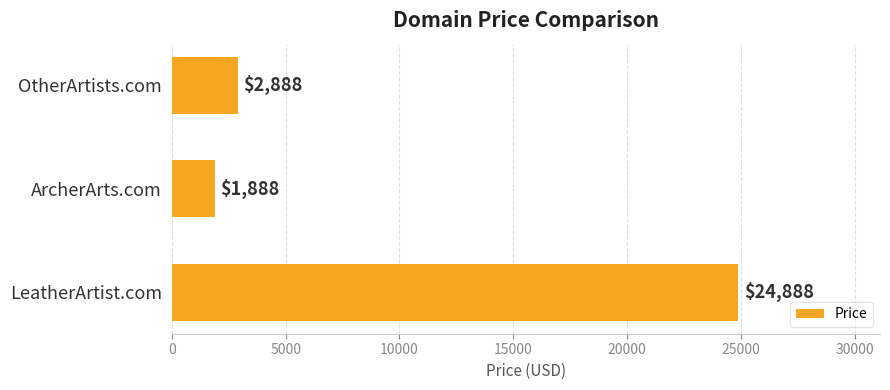

Rank the categories by value from highest to lowest.

LeatherArtist.com, OtherArtists.com, ArcherArts.com